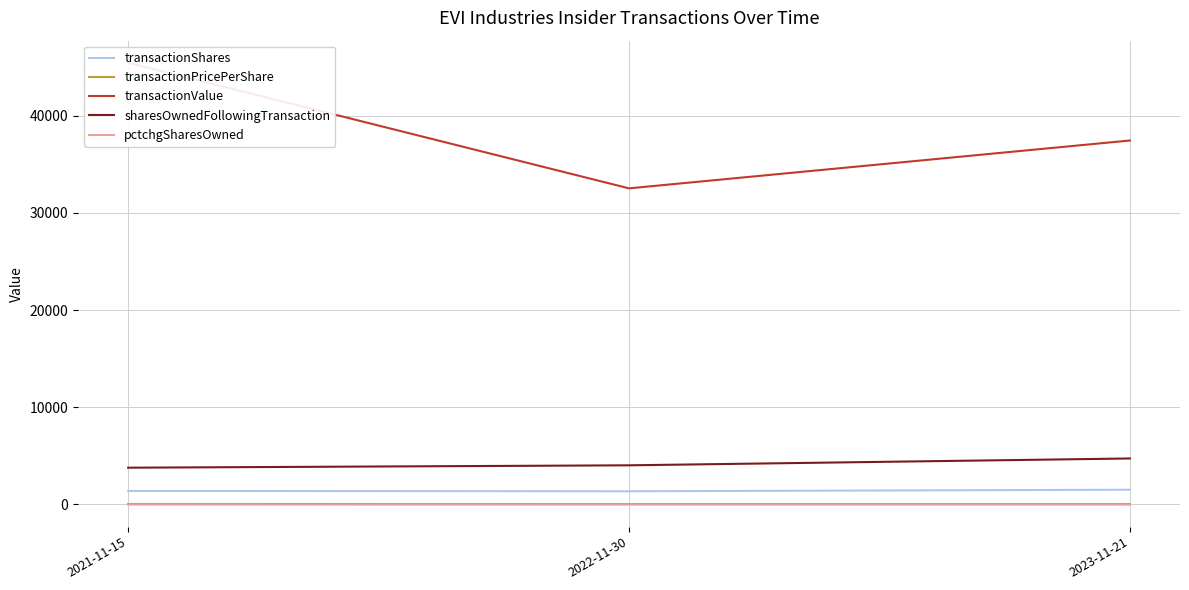

What are all the series names shown in the legend?

transactionShares, transactionPricePerShare, transactionValue, sharesOwnedFollowingTransaction, pctchgSharesOwned